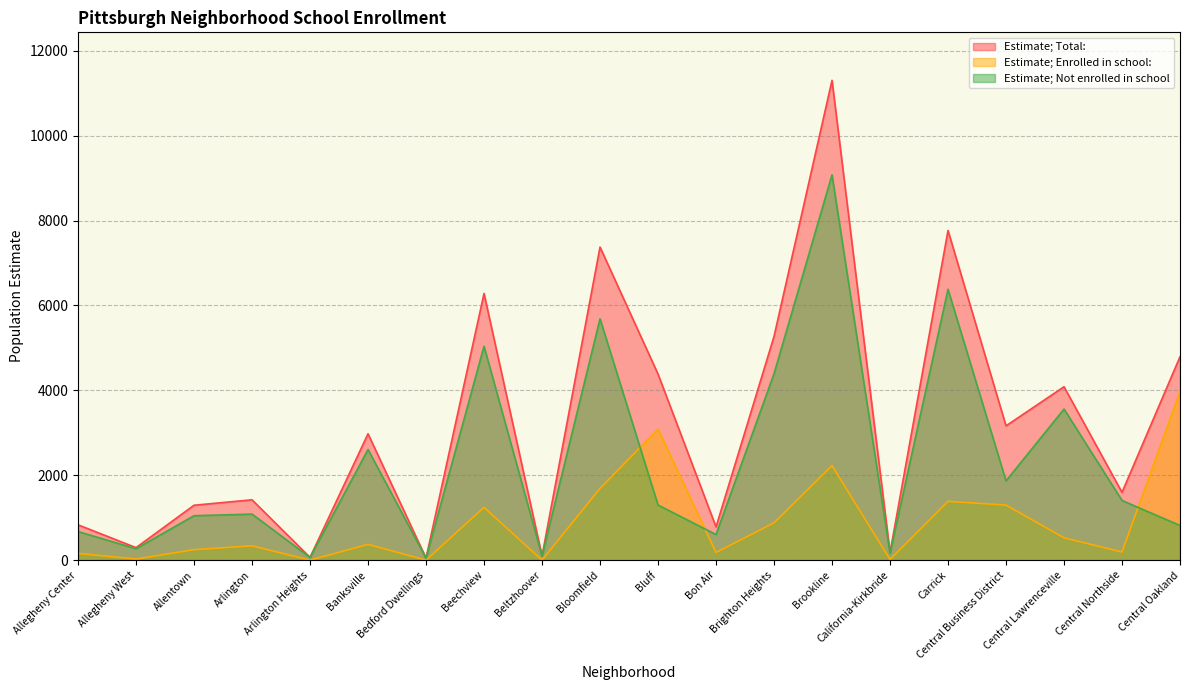

At which category does the chart reach its minimum across all series?

Arlington Heights